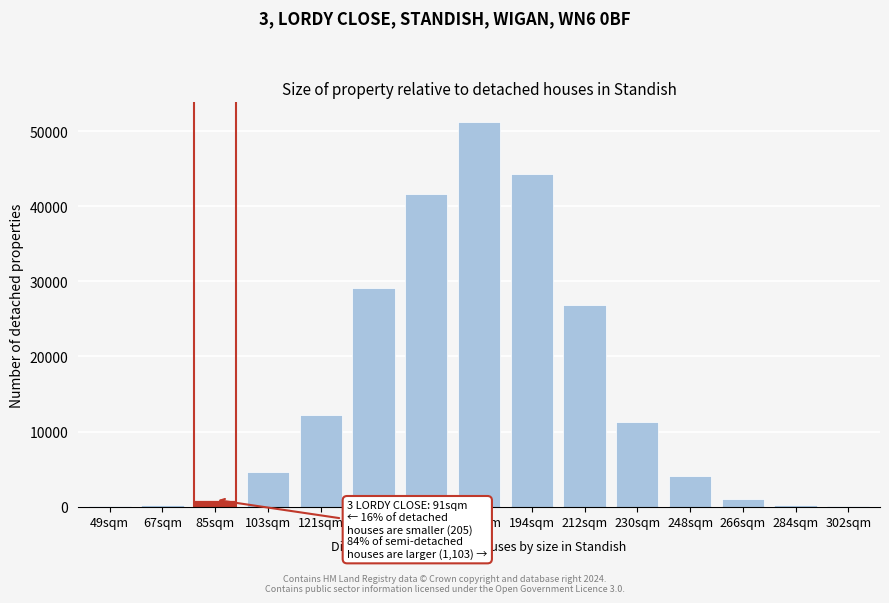

The value at 176sqm is 76309. True or false?

False